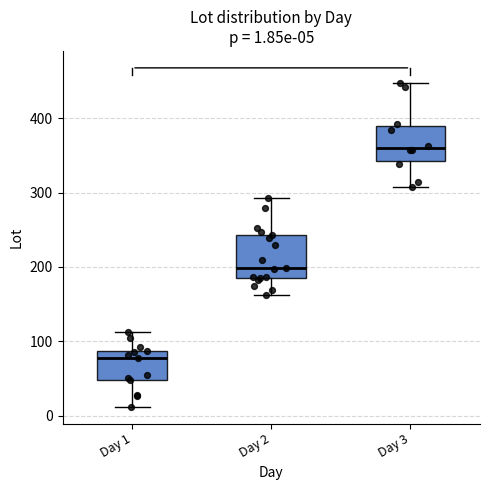

Which box has the highest median line?

Day 3